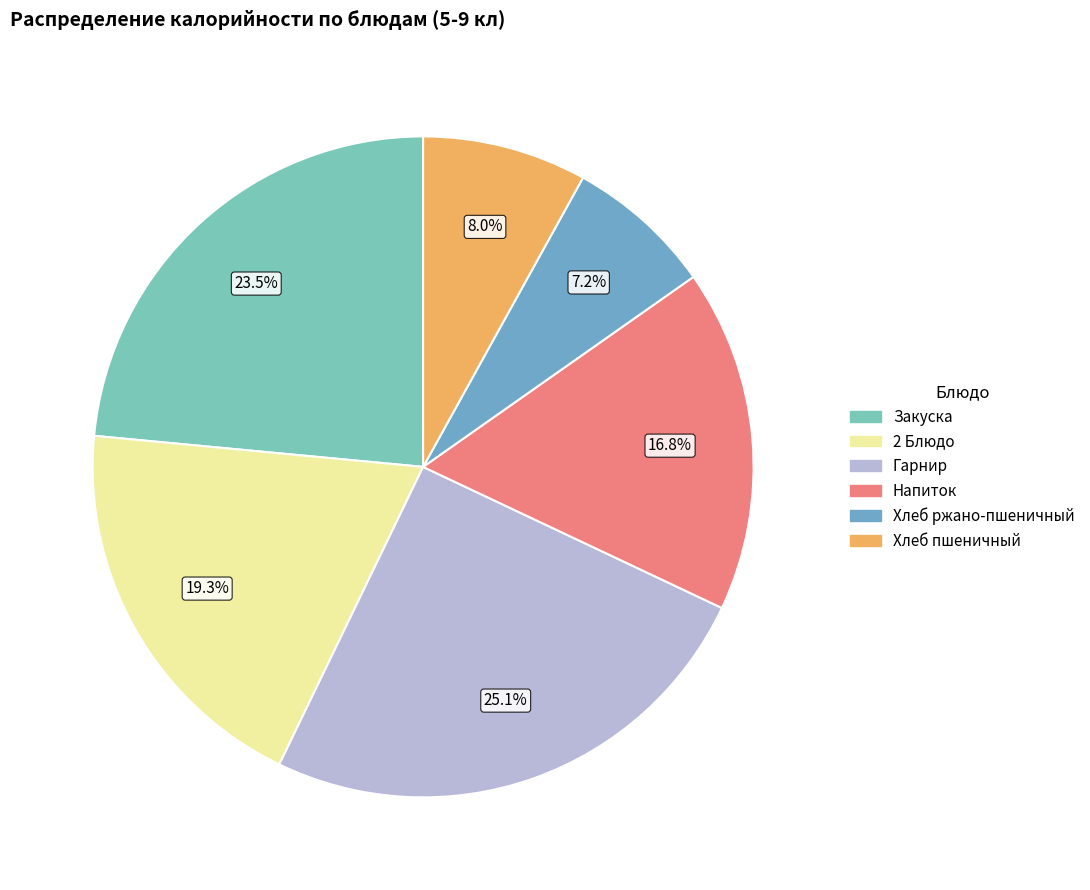

Is it true that 2 Блюдо is 19% of the pie?

True